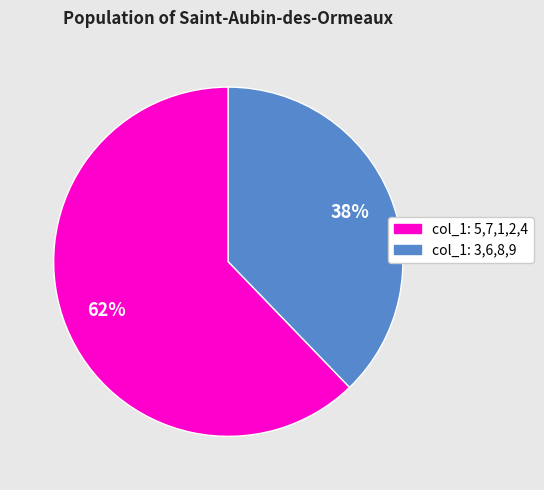

How many slices are in this pie chart?

2